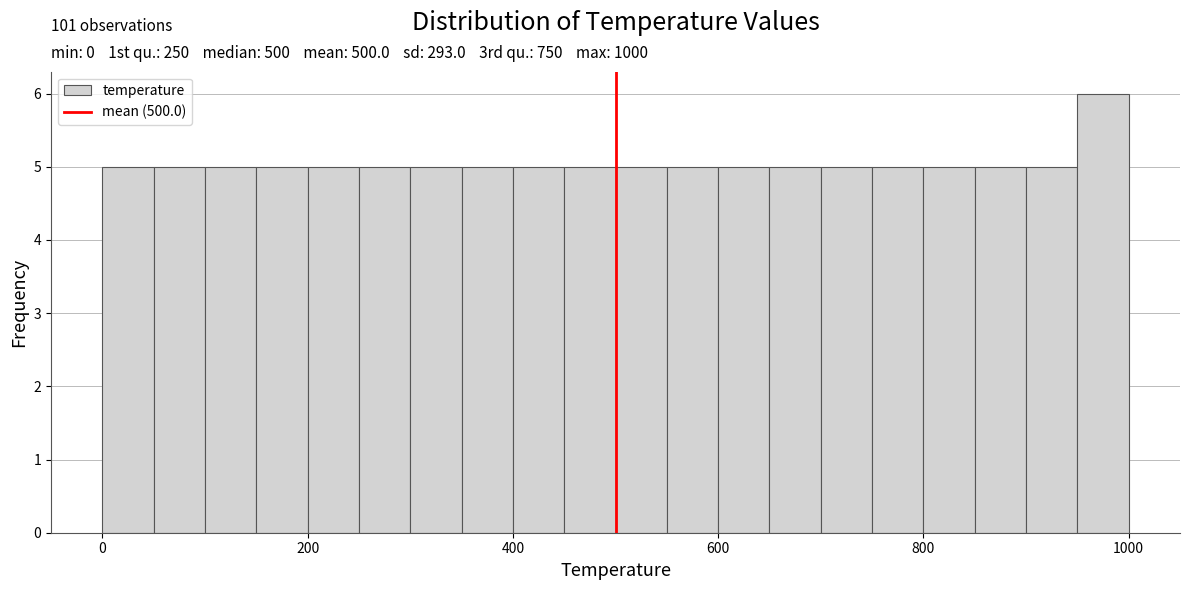

Around what value on the x-axis is the tallest bar? Give the approximate position of its centre, as read against the axis.

980